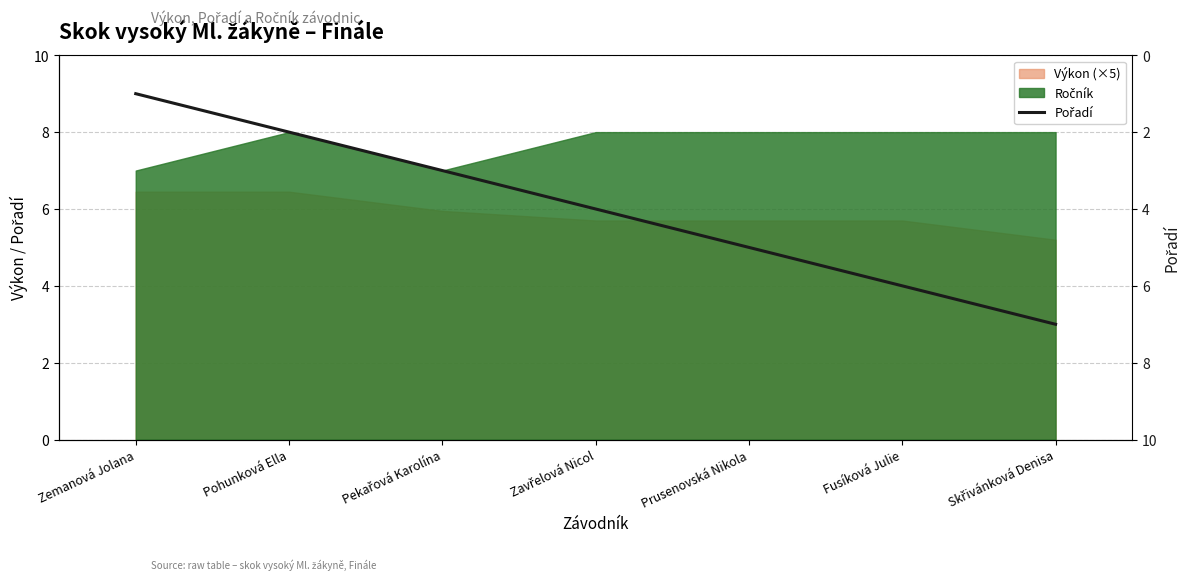

Does the chart display data point markers on the line(s)?

No